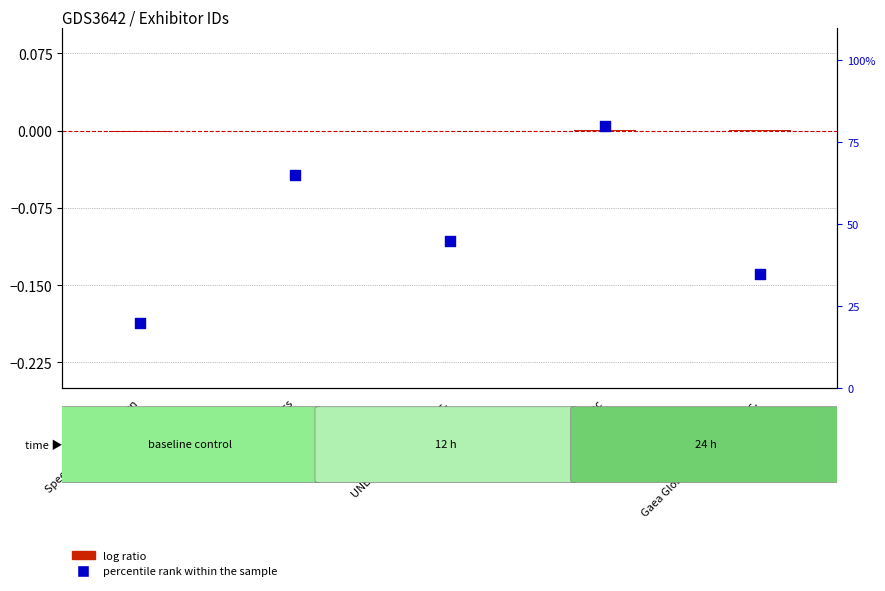

Which series contains the lowest Y value?

log ratio